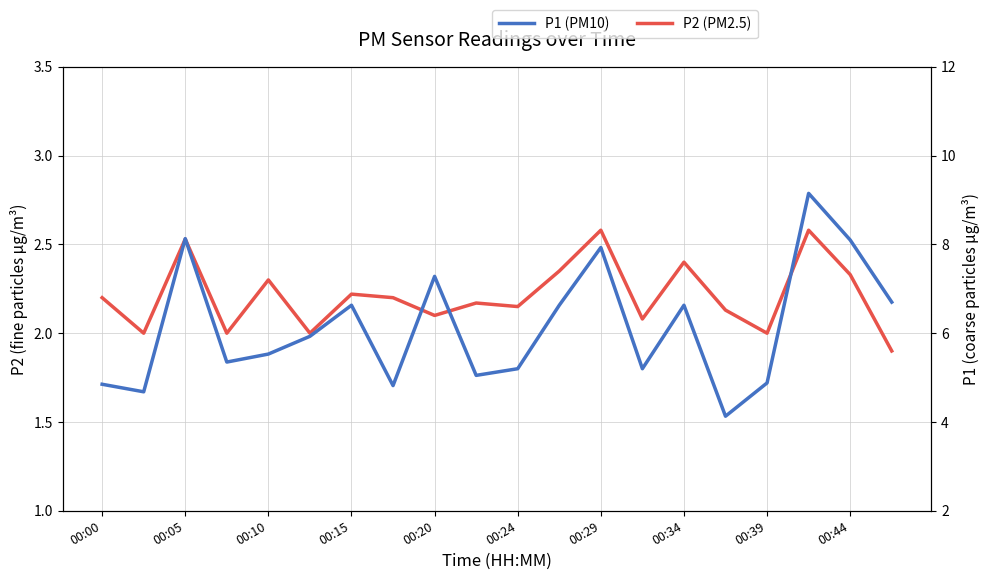

What is the difference between the second highest and minimum values in the P1 series?

4.0